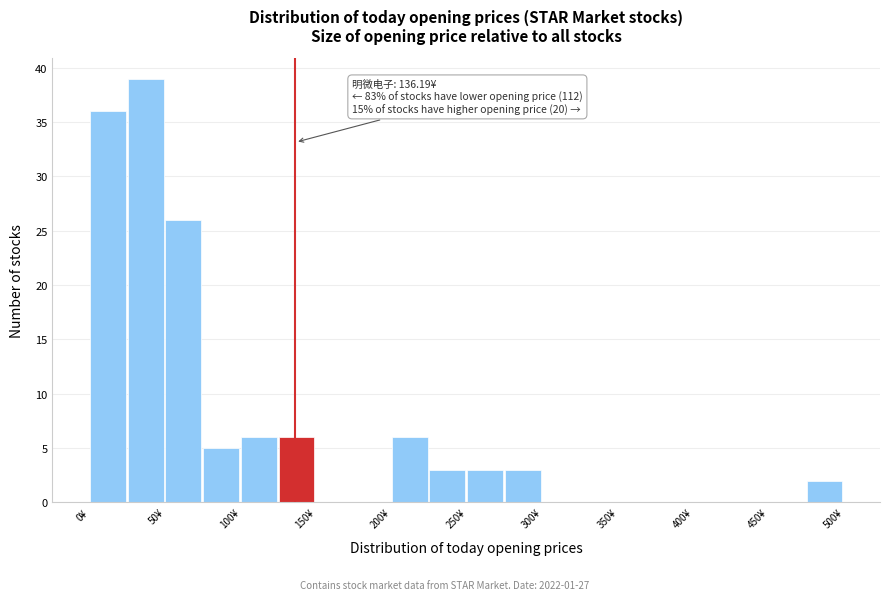

Which range on the x-axis has the tallest bar?

25 to 50